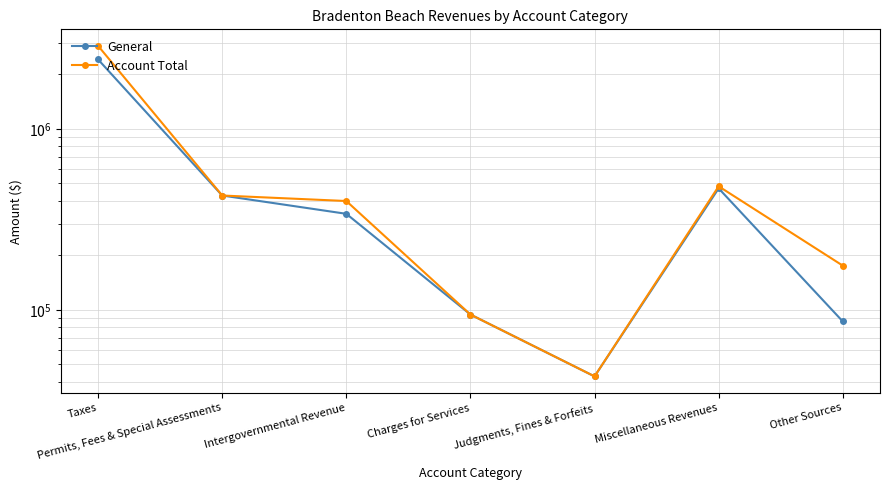

True or false: General and Account Total cross at least once.

False